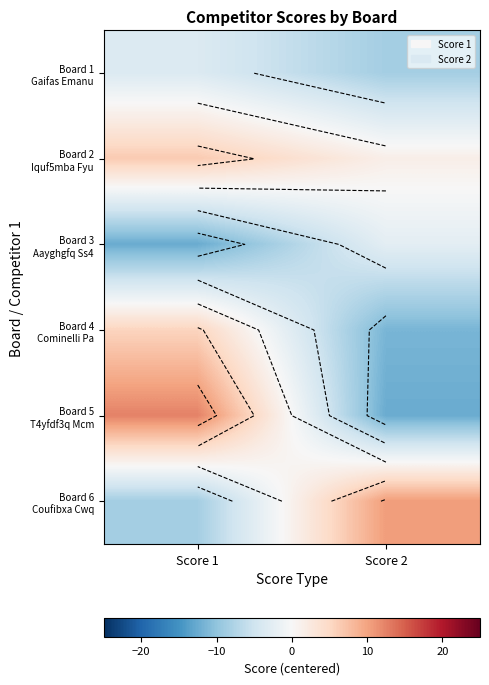

Which label corresponds to the largest value in the chart?

Score 1